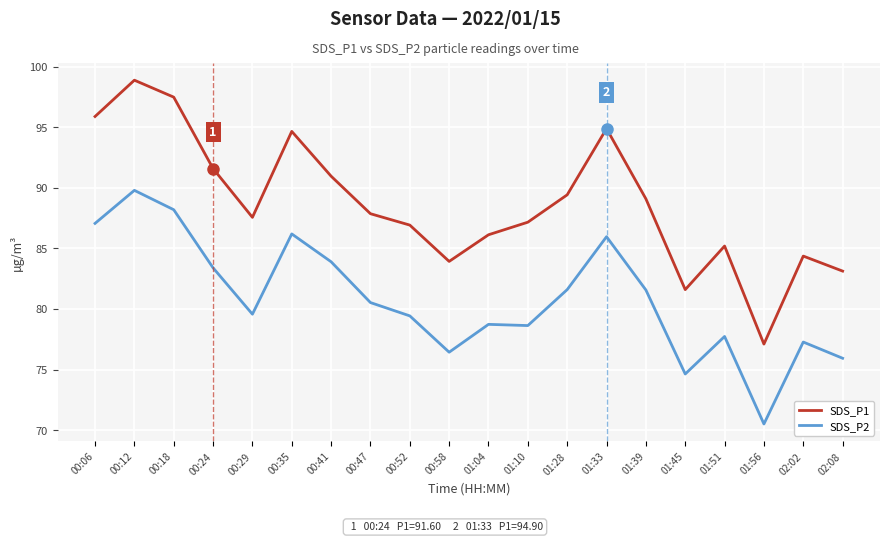

The value of SDS_P1 at 00:29 is 46.3. True or false?

False